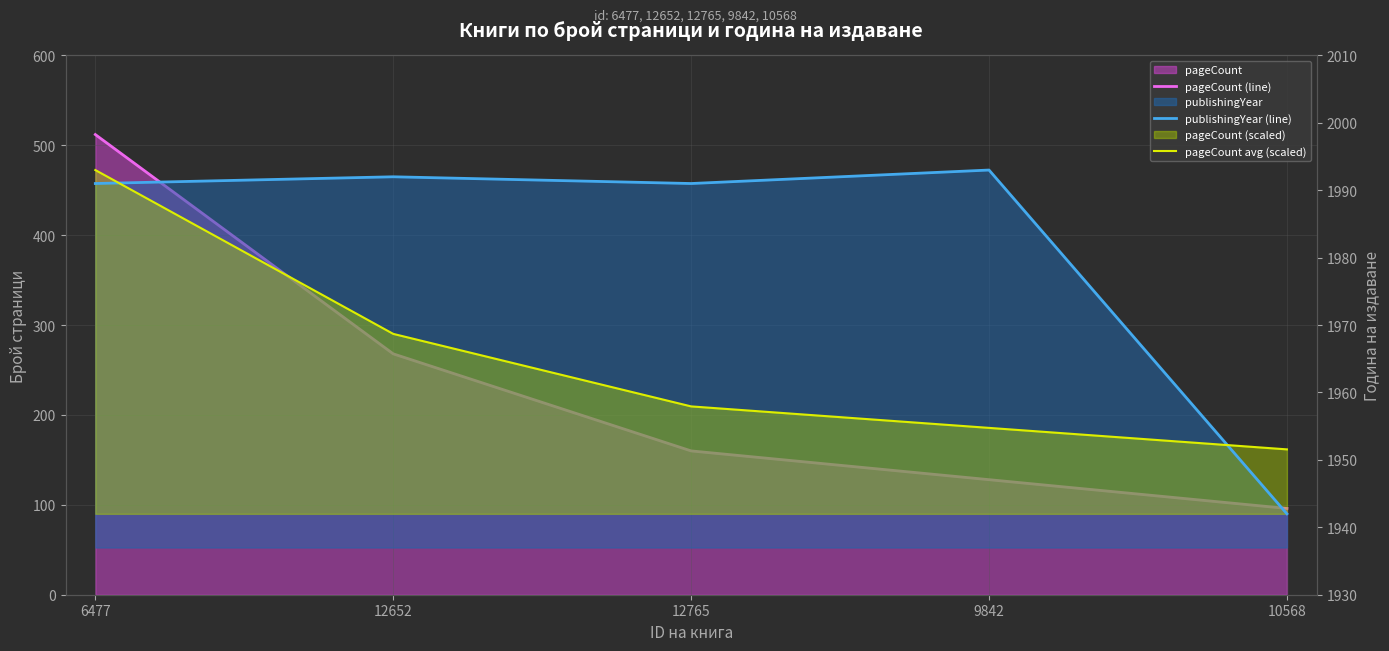

What is the label of the 3rd point from the right?

12765